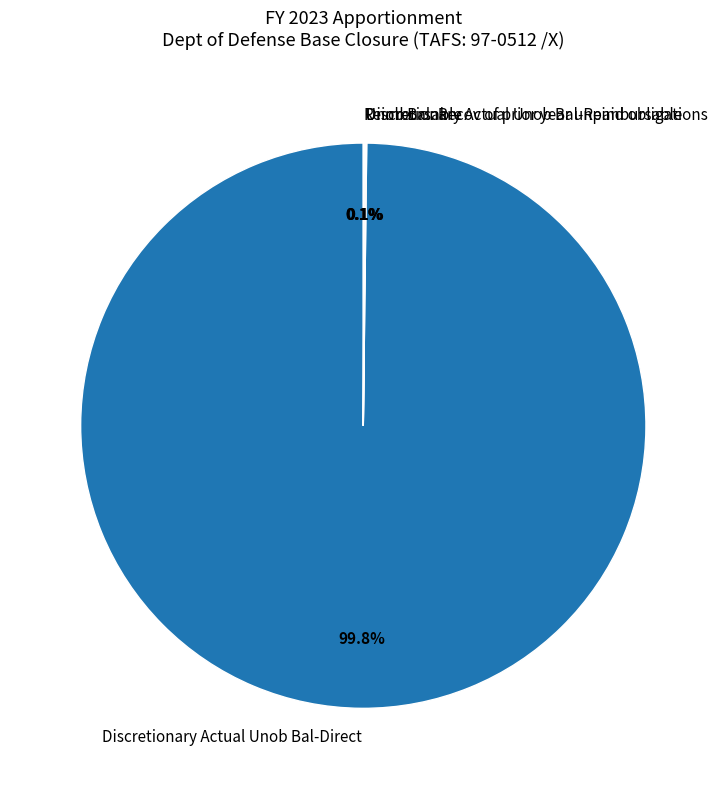

Which slice is the largest?

Discretionary Actual Unob Bal-Direct